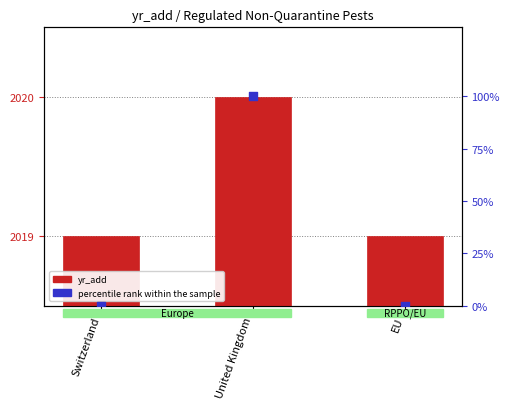

Which series contains the highest Y value?

percentile rank within the sample